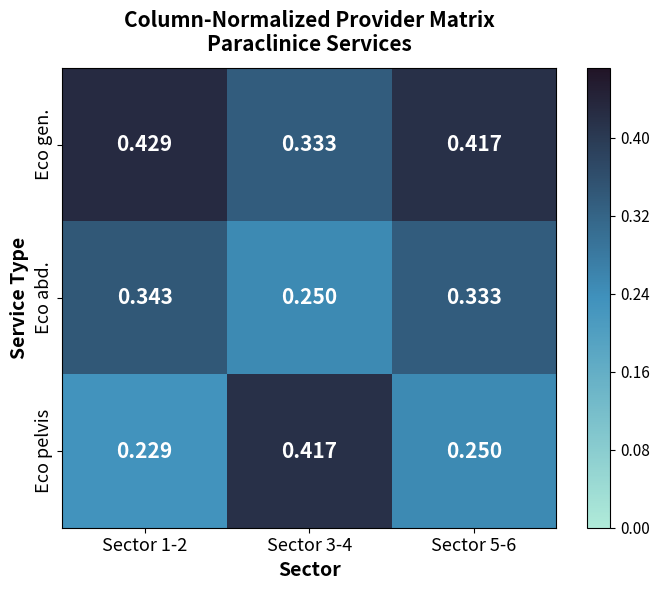

Rank the series at Sector 1-2 from lowest to highest value.

Eco pelvis, Eco abd., Eco gen.